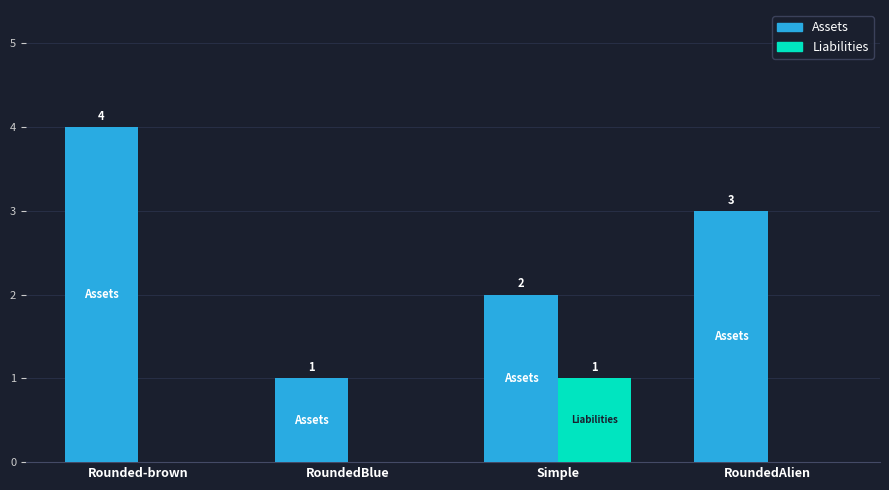

What is the sum of all Assets values?

10